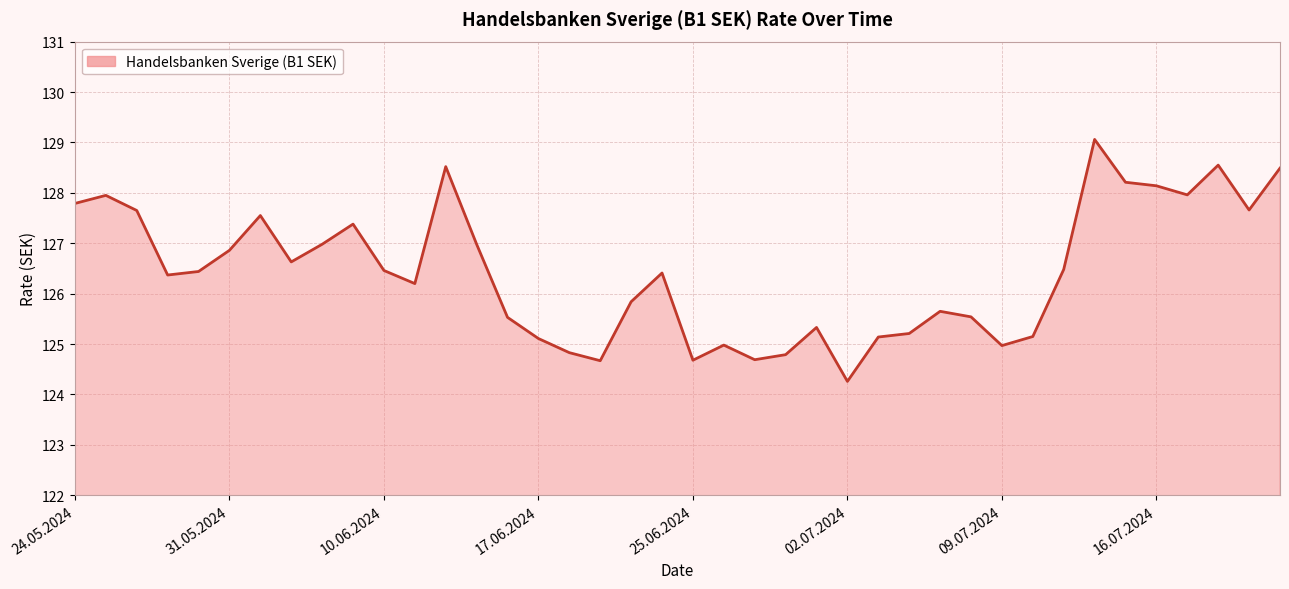

What is the difference between the maximum and minimum values?

4.8